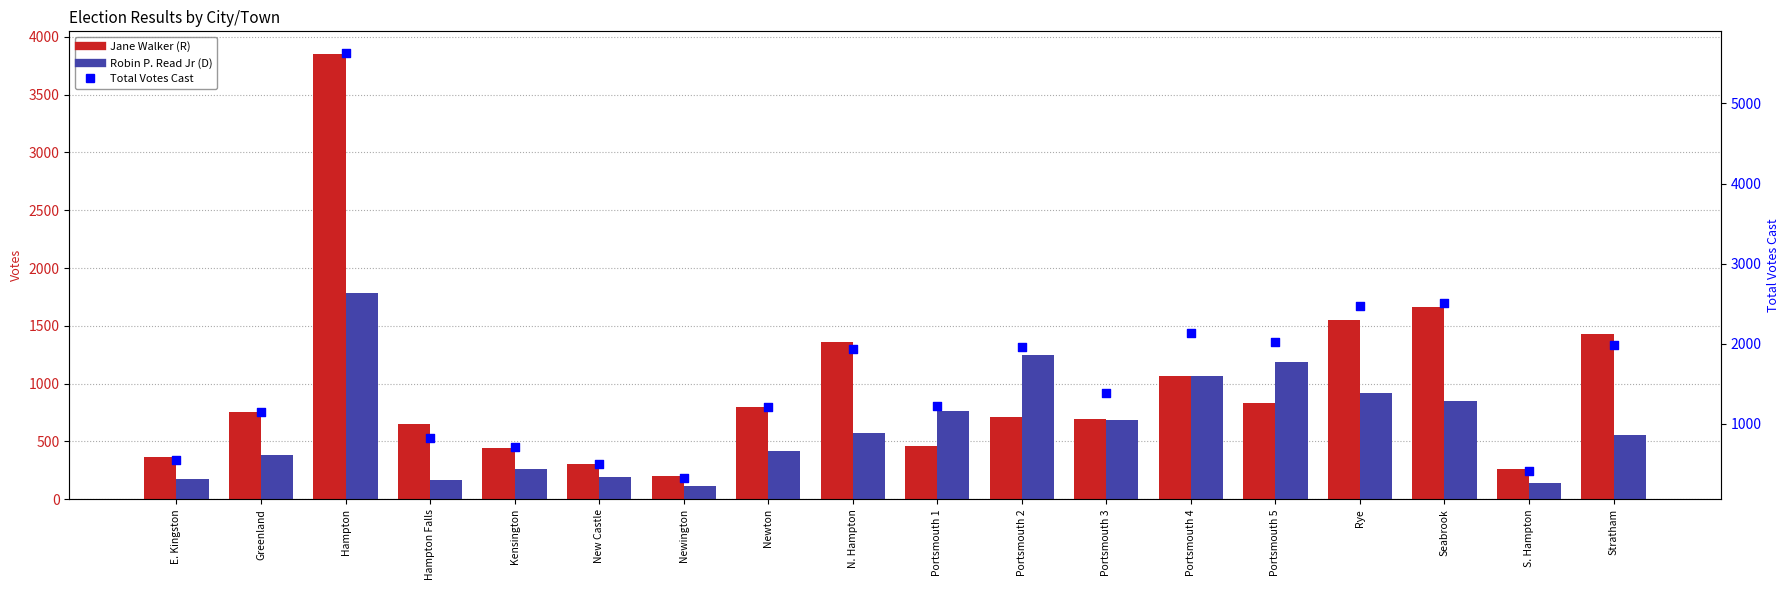

Which series reaches the minimum Y coordinate?

Robin P. Read Jr (D)